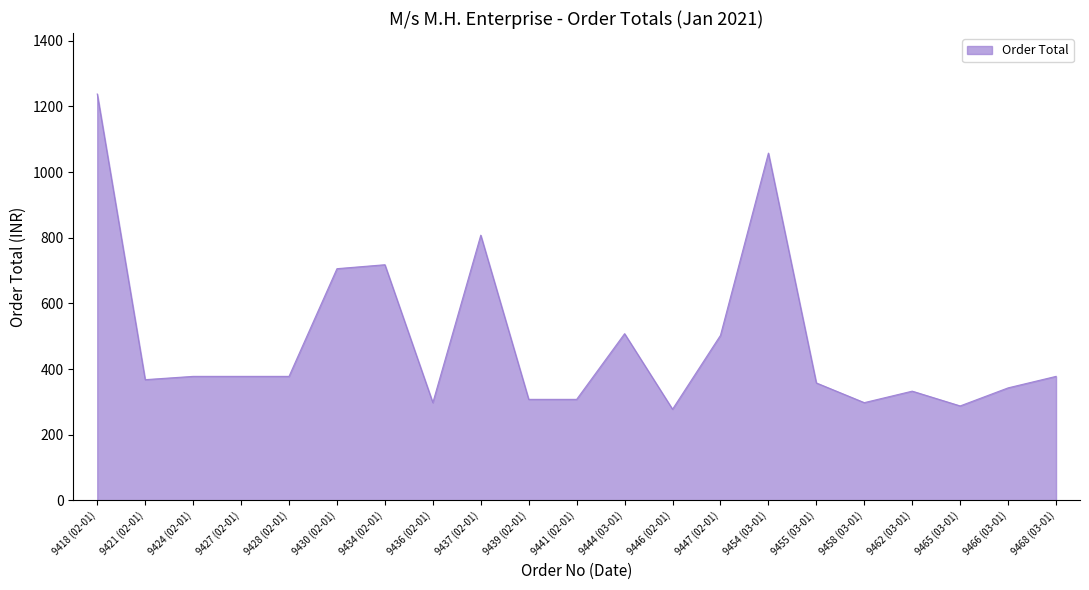

What is the smallest value displayed?

278